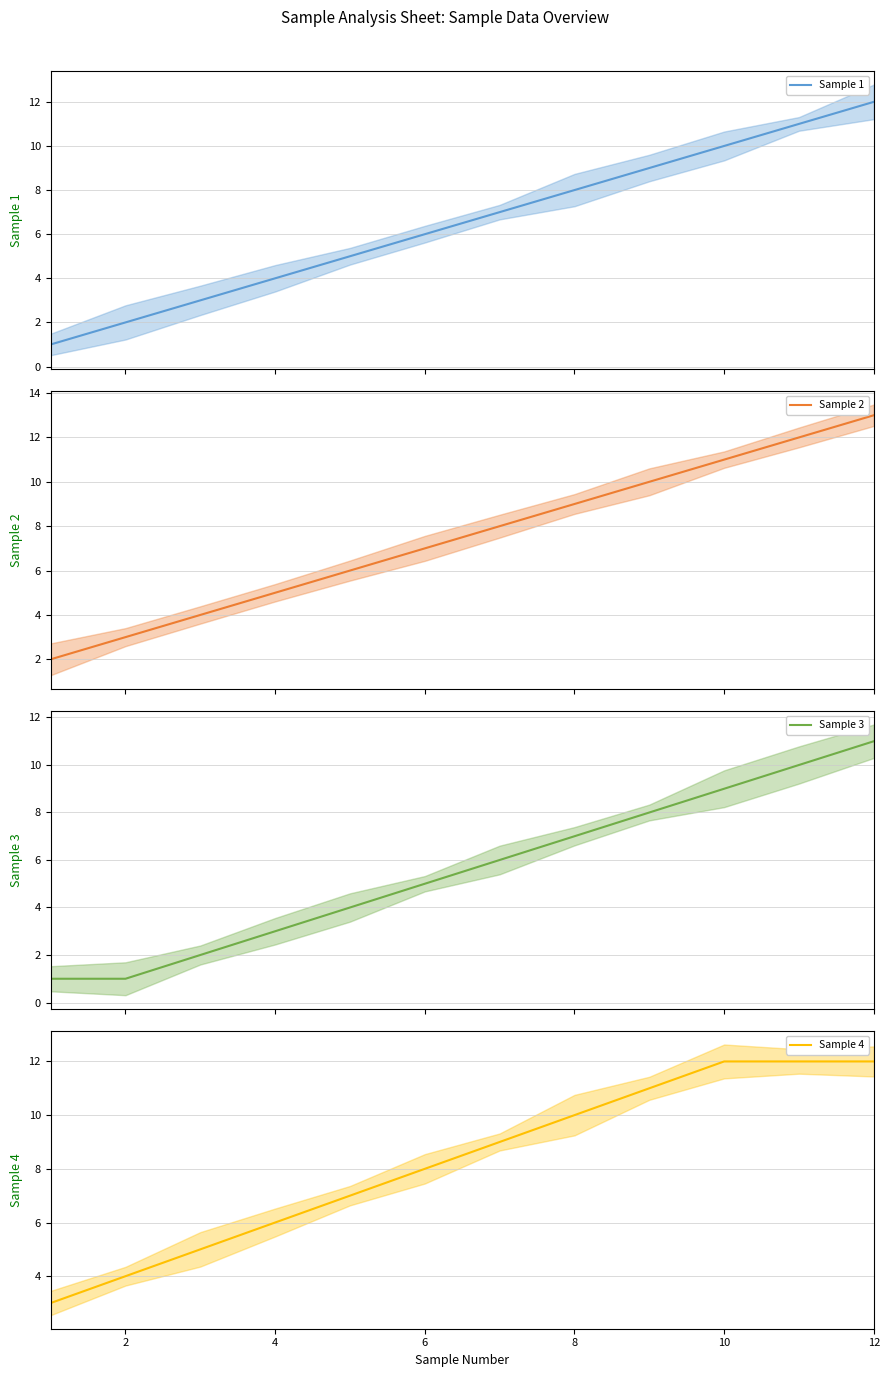

What is the minimum value for Sample 4?

3